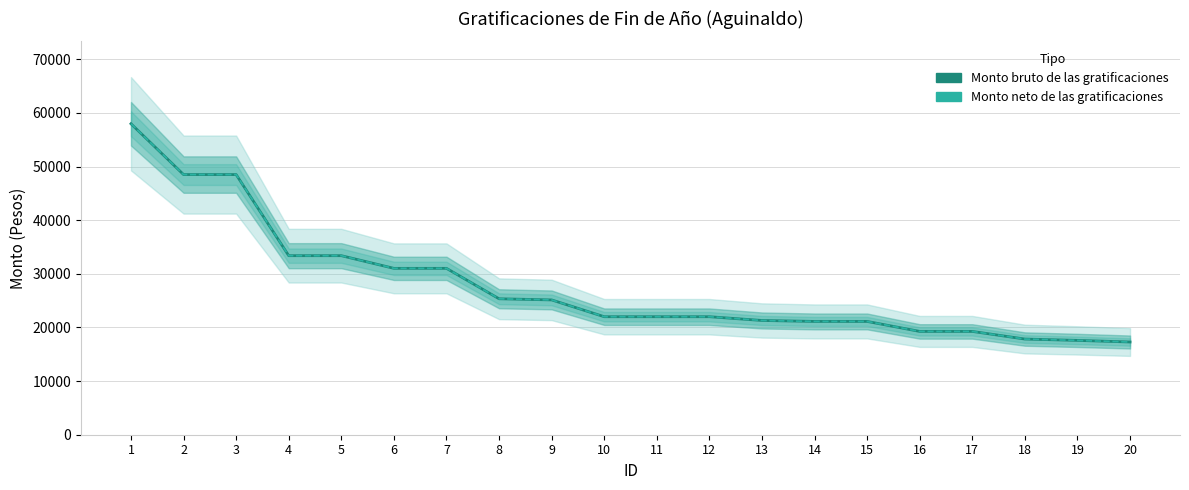

True or false: Monto neto de las gratificaciones and Monto bruto de las gratificaciones cross at least once.

False